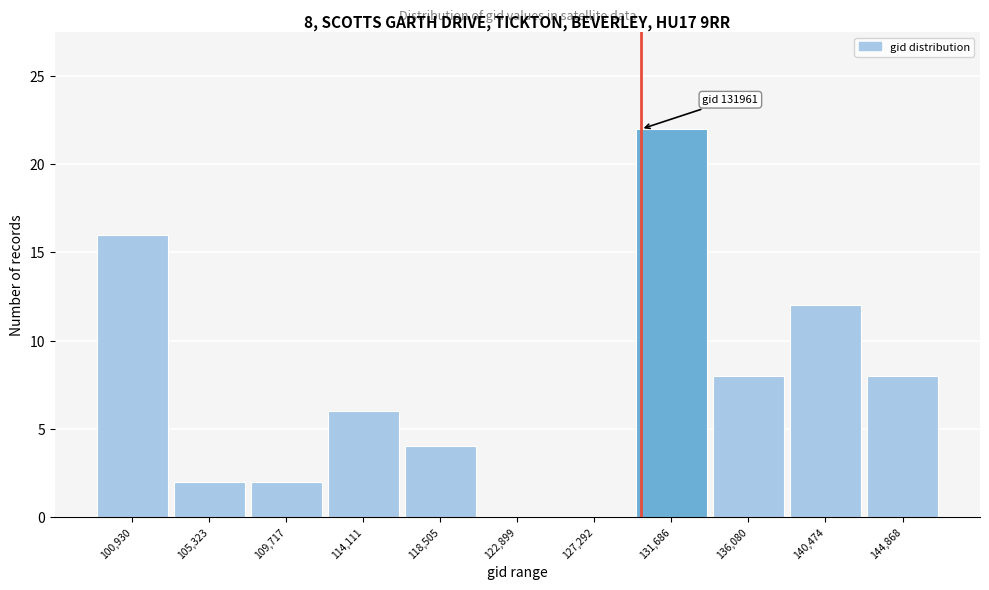

Reading right to left, transcribe all the data shown in this chart.

144,868=8	140,474=12	136,080=8	131,686=22	127,292=0	122,899=0	118,505=4	114,111=6	109,717=2	105,323=2	100,930=16